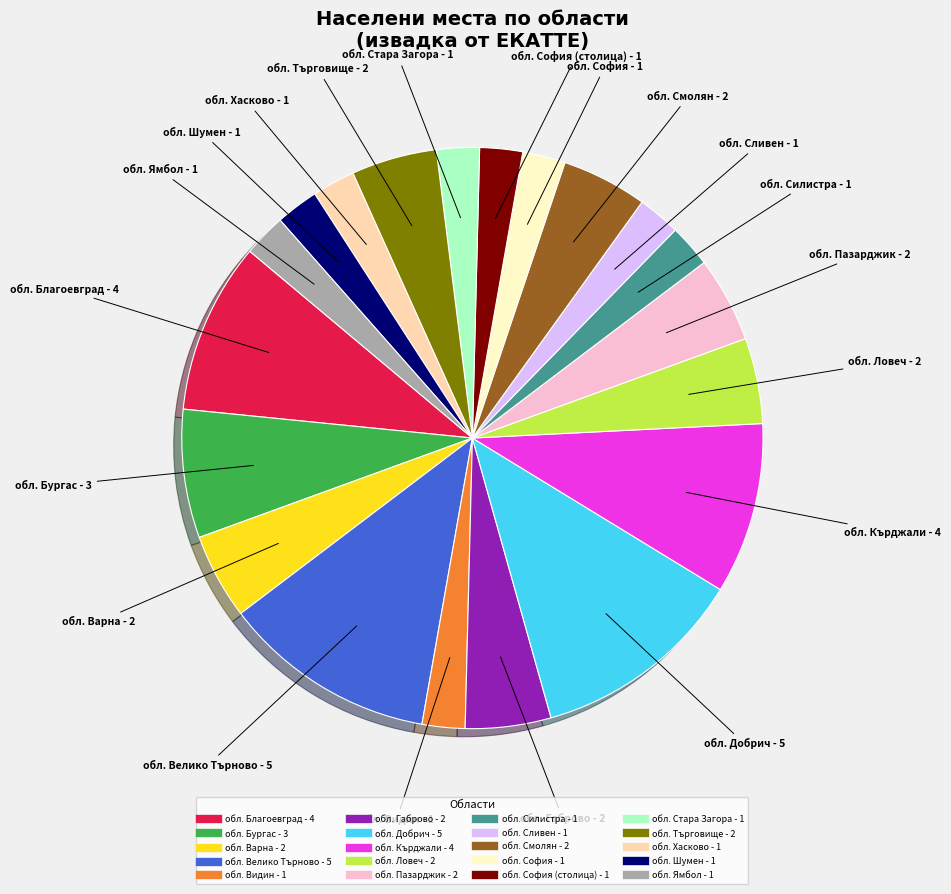

Is there any slice that represents more than half of the pie?

No